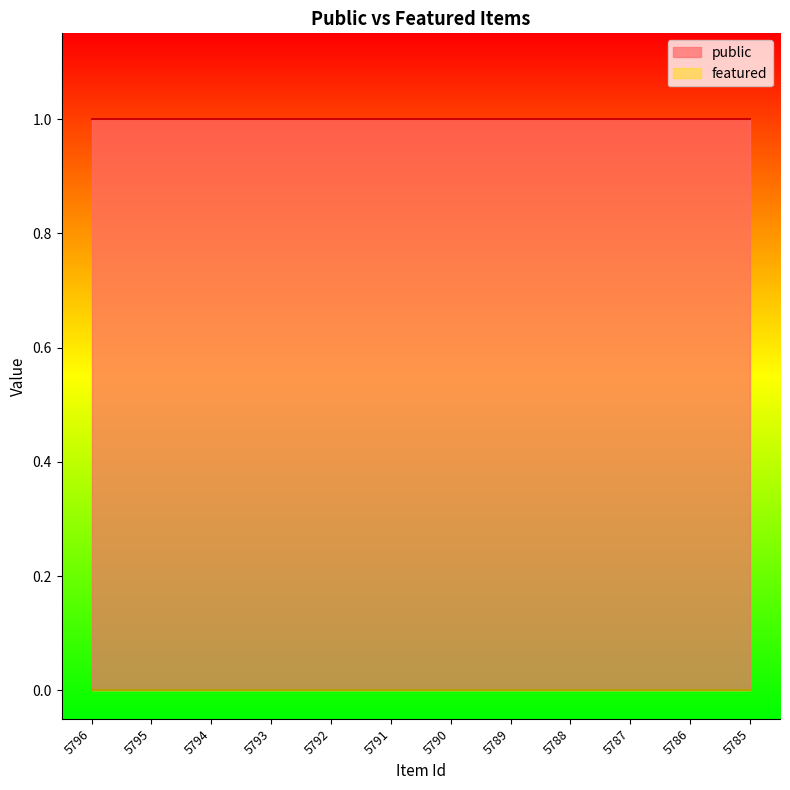

How many series are shown in this chart?

2